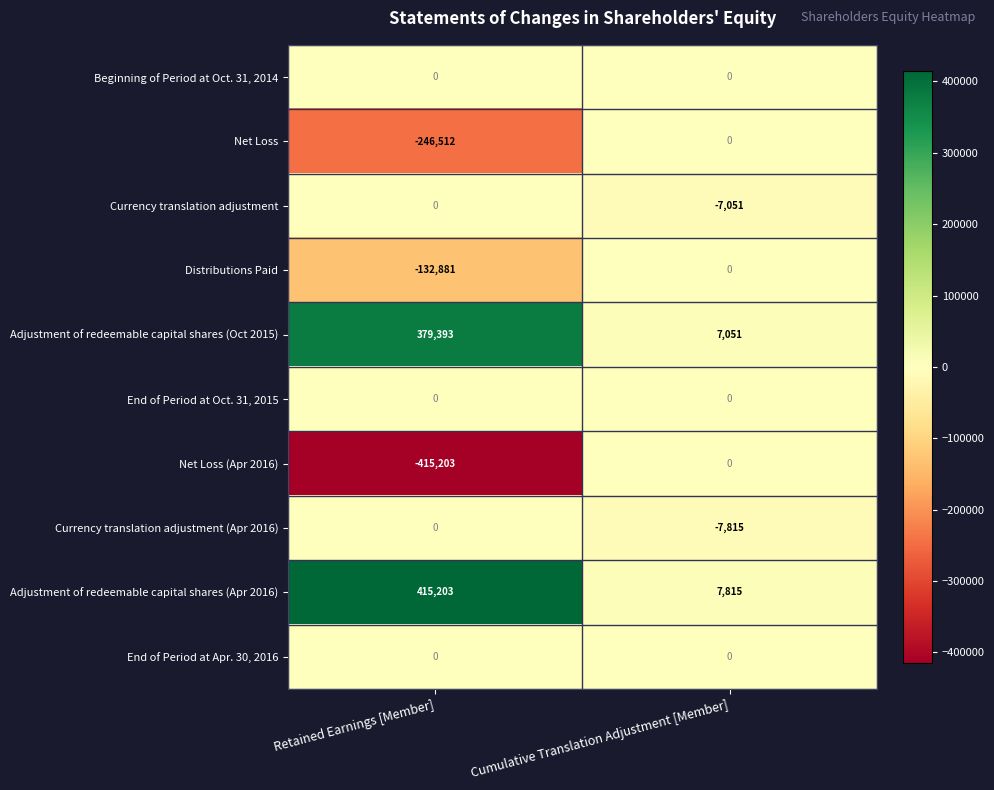

What is the spread (max minus min) of values at Retained Earnings [Member]?

830406